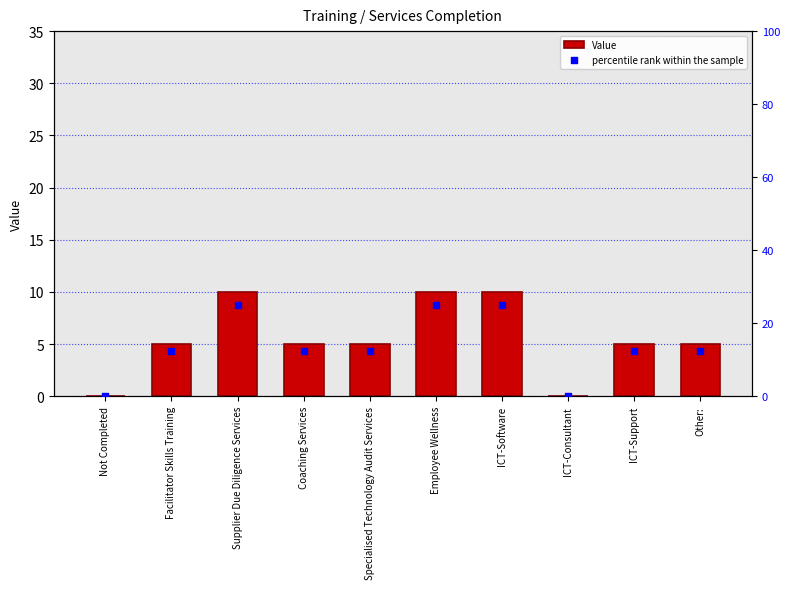

Which series has the widest spread of Y values?

percentile rank within the sample